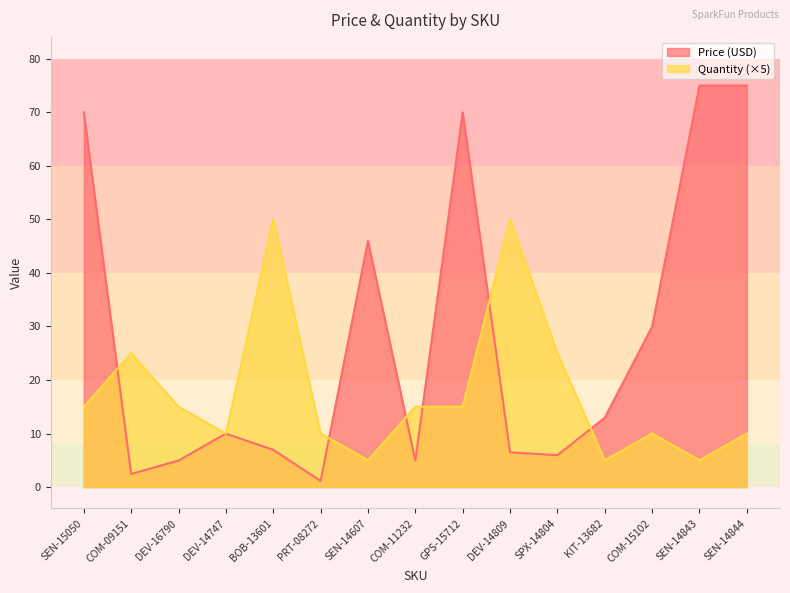

Does the chart have visible grid lines?

No